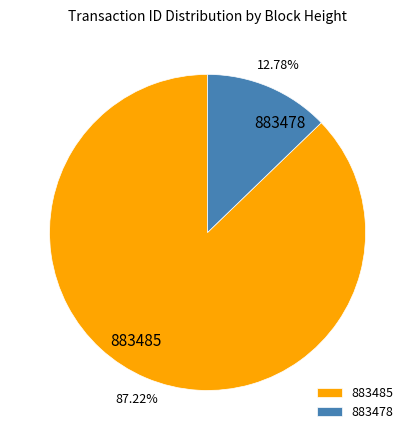

How much of the chart is everything except 883485?

12.8%